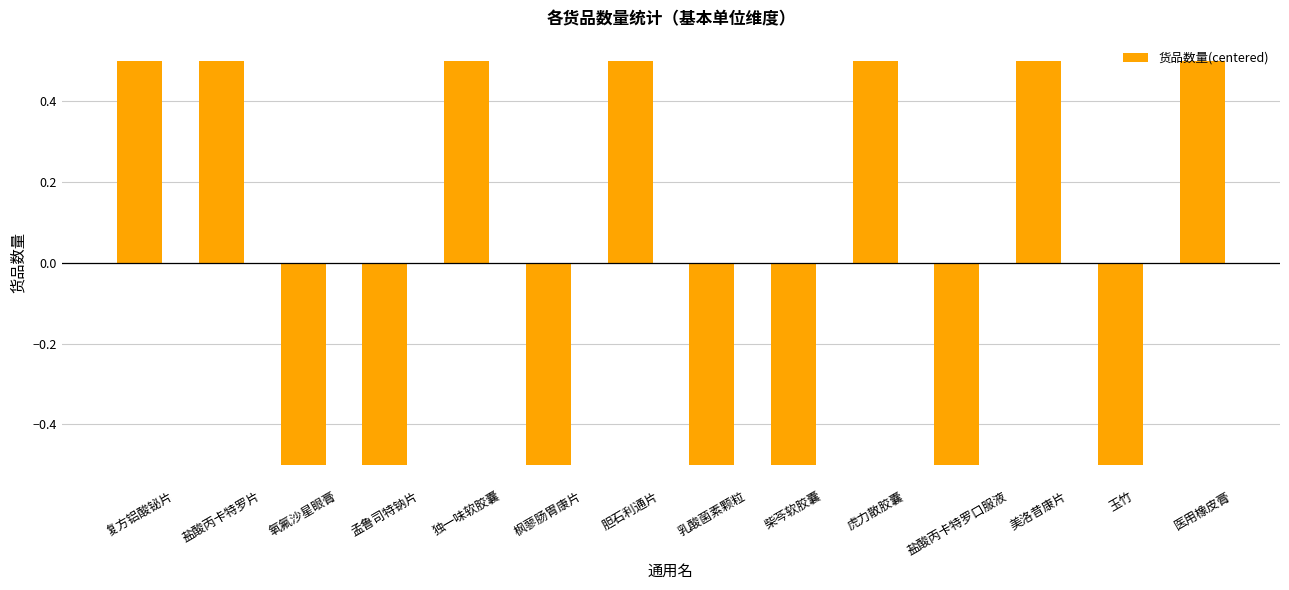

Reading left to right, what are all the values shown in this chart?

复方铝酸铋片=0.5	盐酸丙卡特罗片=0.5	氧氟沙星眼膏=-0.5	孟鲁司特钠片=-0.5	独一味软胶囊=0.5	枫蓼肠胃康片=-0.5	胆石利通片=0.5	乳酸菌素颗粒=-0.5	柴芩软胶囊=-0.5	虎力散胶囊=0.5	盐酸丙卡特罗口服液=-0.5	美洛昔康片=0.5	玉竹=-0.5	医用橡皮膏=0.5